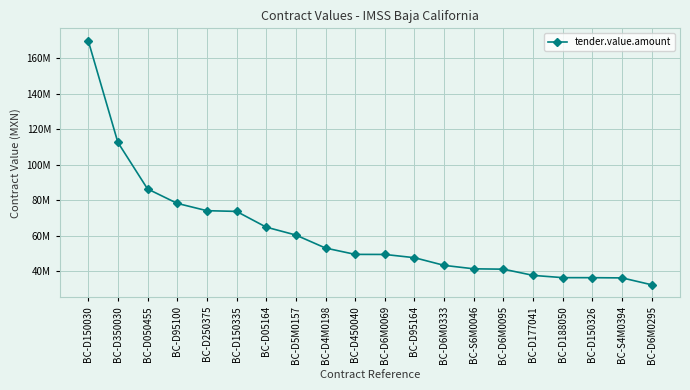

Where is the data nearest to the value 101072675?

BC-D350030